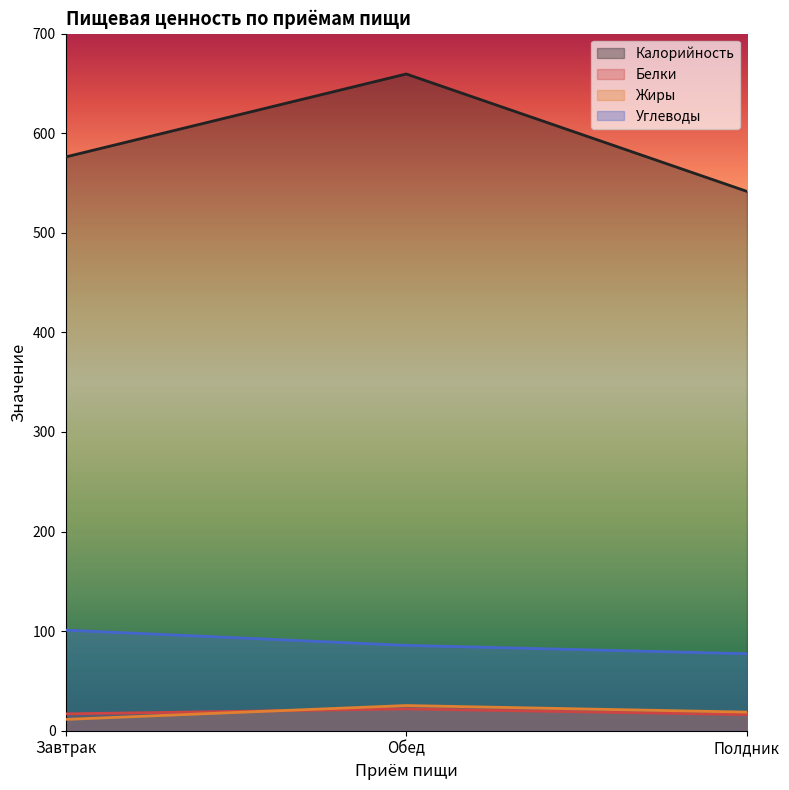

List the labels in order of Белки value, largest first.

Обед, Завтрак, Полдник